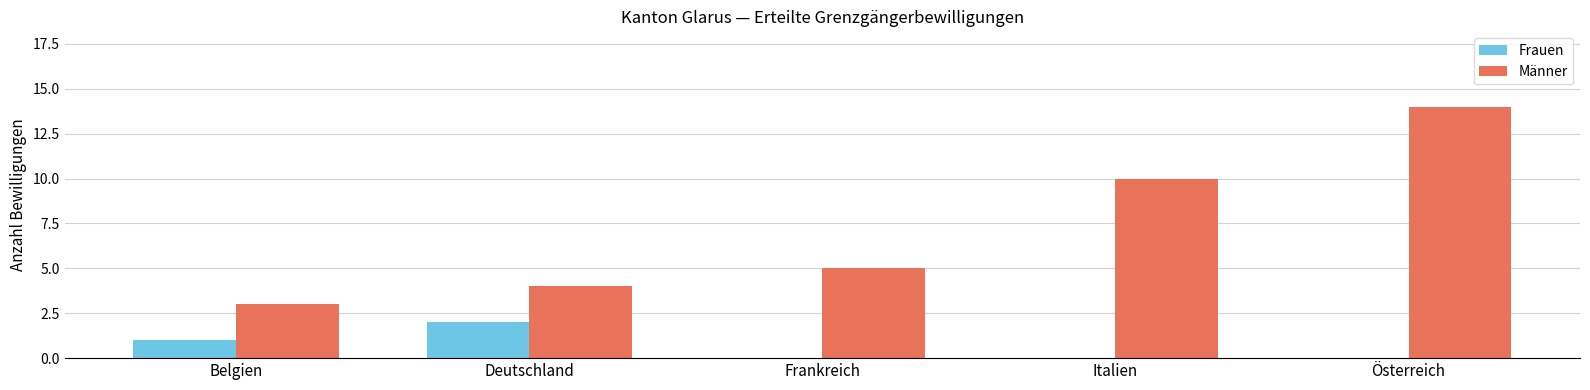

Which series has the largest range (max minus min)?

Männer